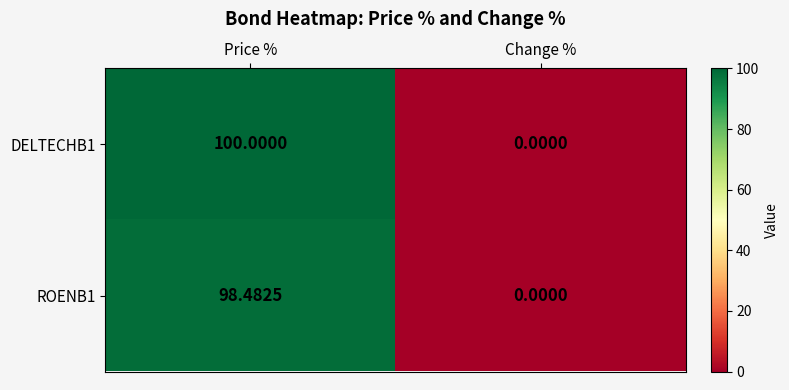

Where does the ROENB1 series first go above 98?

Price %